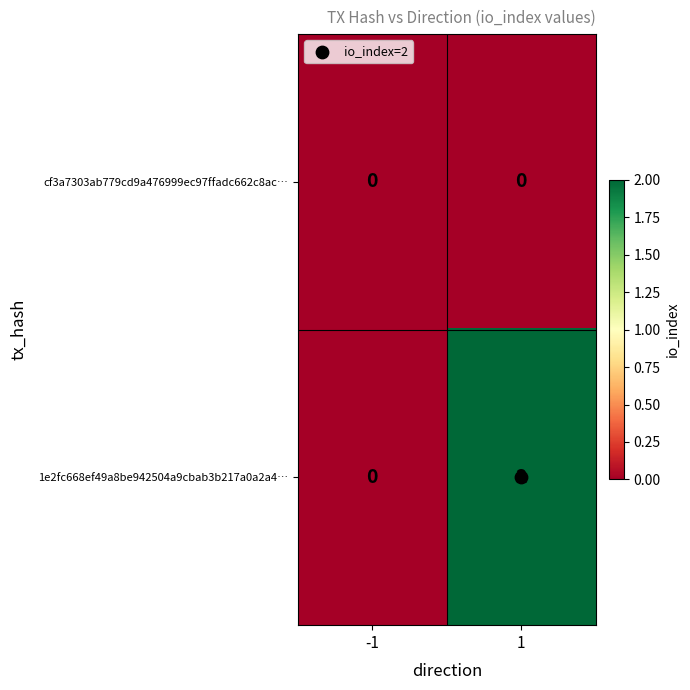

Is the value of cf3a7303ab779cd9a476999ec97ffadc662c8ac… at 1 greater than the value of 1e2fc668ef49a8be942504a9cbab3b217a0a2a4… at 1?

No